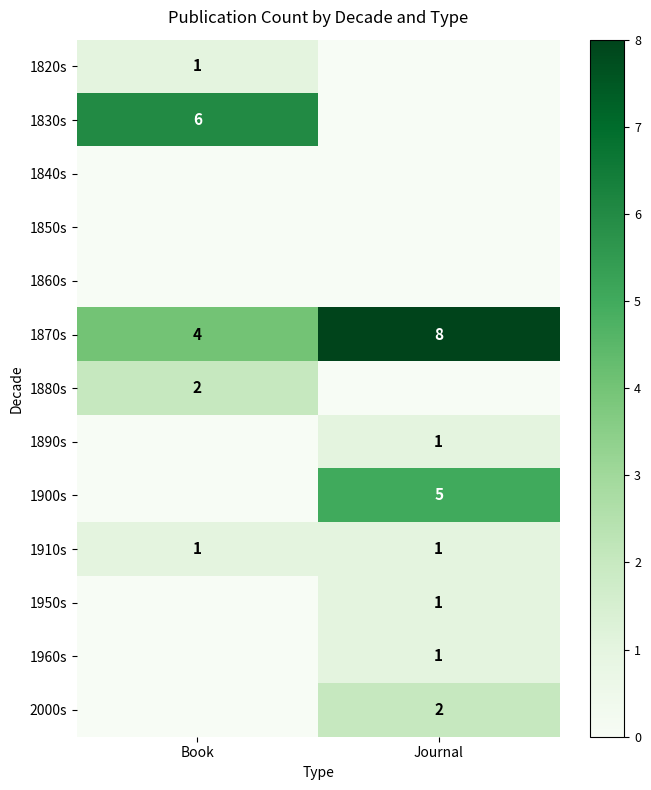

Which label corresponds to the largest value in the chart?

Journal